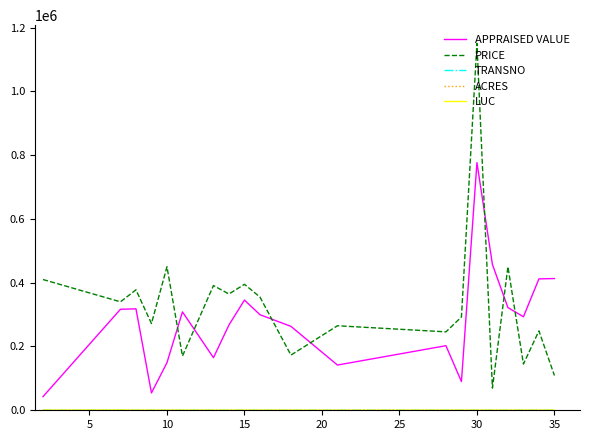

Which series has the largest range (max minus min)?

PRICE